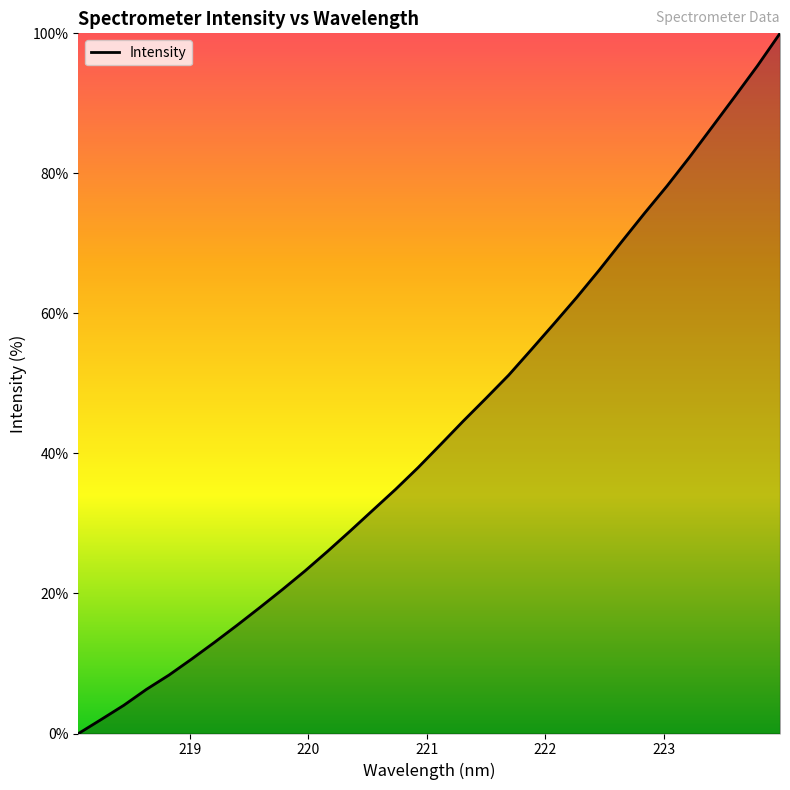

Reading left to right, extract all data points from this chart.

0.0	2.0	4.0	6.3	8.4	10.6	13.0	15.5	18.0	20.6	23.2	26.0	28.9	31.9	34.9	38.0	41.3	44.6	47.9	51.2	54.8	58.5	62.3	66.2	70.3	74.3	78.2	82.3	86.6	91.0	95.4	100.0